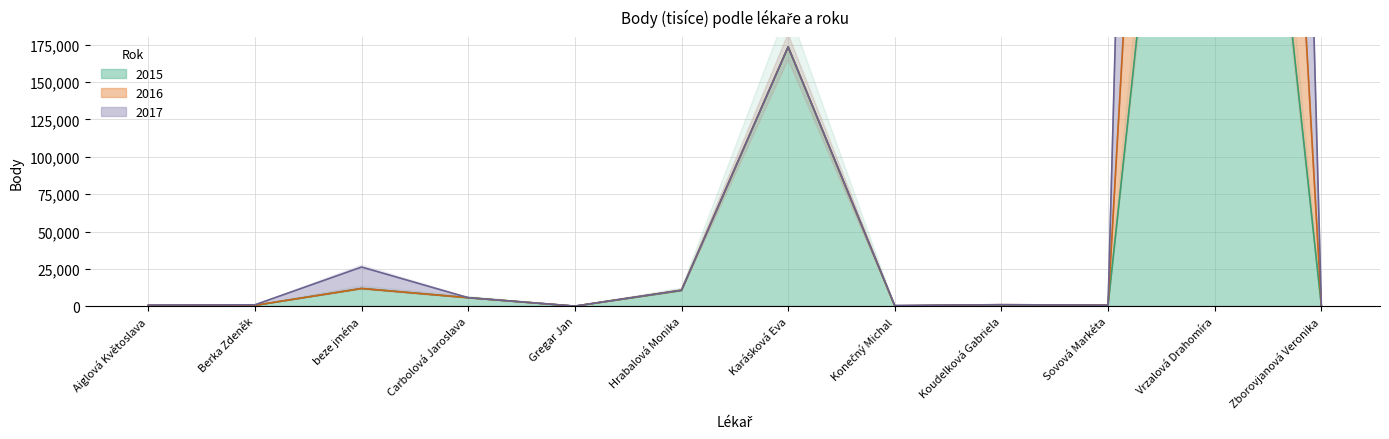

What is the label of the 9th point from the right?

Carbolová Jaroslava